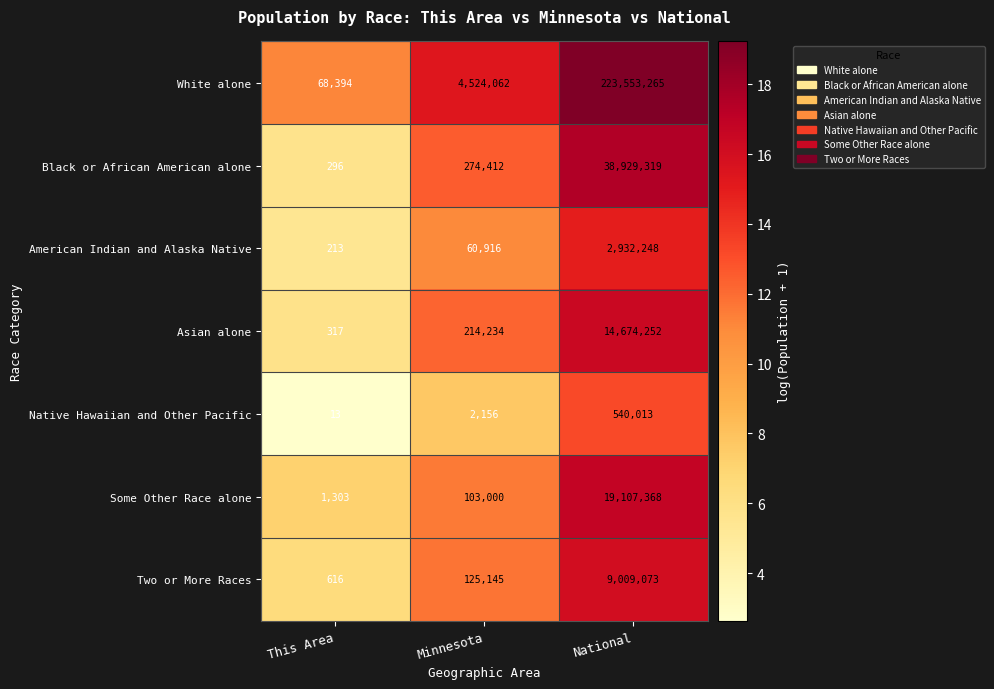

Which series changed the most between This Area and Minnesota?

White alone